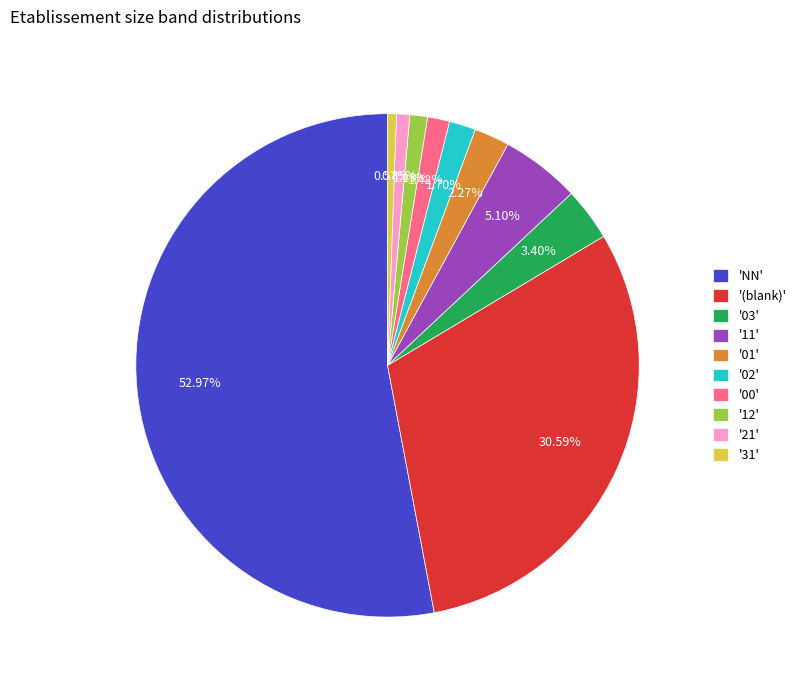

Is there a majority slice in this chart?

Yes